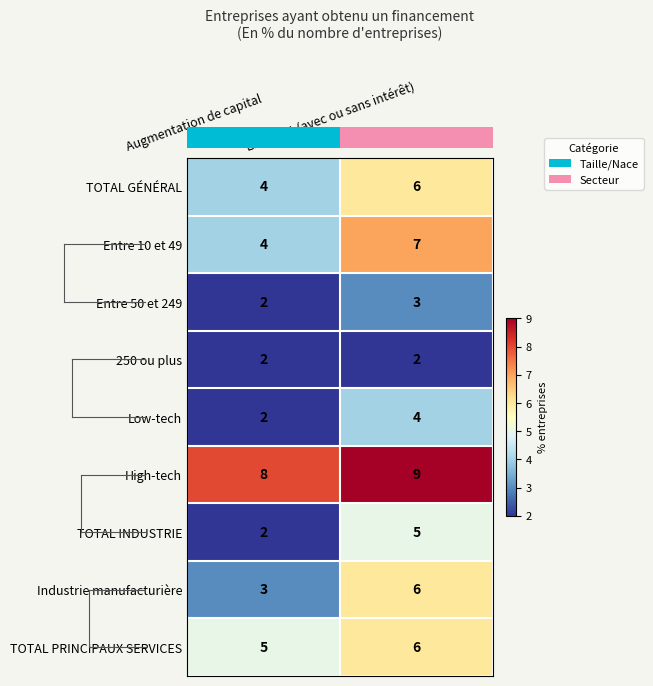

What is the average value of the TOTAL INDUSTRIE series?

4